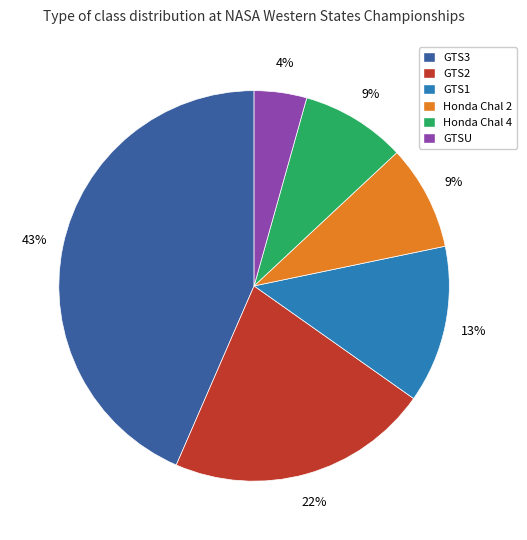

The GTSU slice represents 4% of the pie. True or false?

True